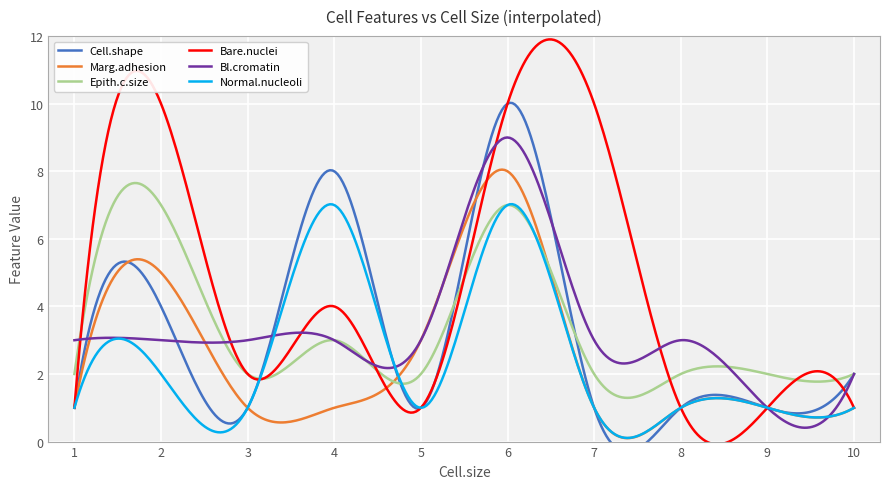

What is the difference between the Normal.nucleoli values at 9 and 4?

6